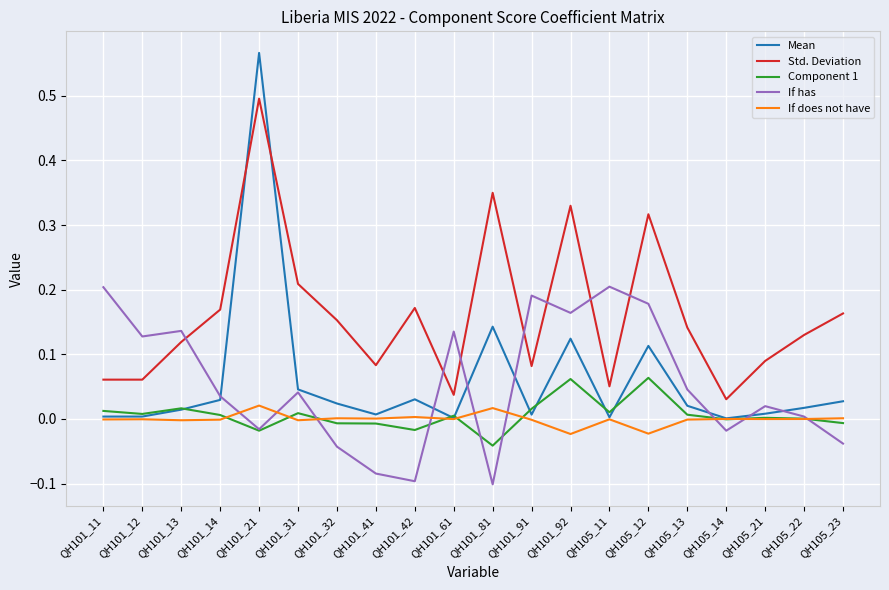

Between which two adjacent categories do If has and If does not have first intersect?

QH101_14 and QH101_21